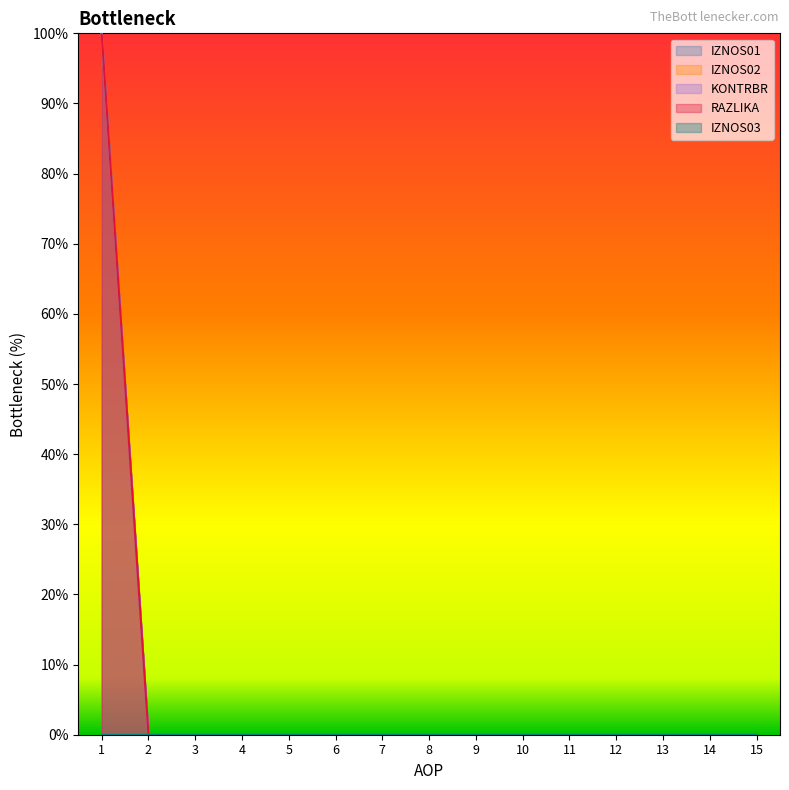

Reading left to right, transcribe all the data shown in this chart.

IZNOS01: 100	0	0	0	0	0	0	0	0	0	0	0	0	0	0
IZNOS02: 100	0	0	0	0	0	0	0	0	0	0	0	0	0	0
KONTRBR: 100	0	0	0	0	0	0	0	0	0	0	0	0	0	0
RAZLIKA: 100	0	0	0	0	0	0	0	0	0	0	0	0	0	0